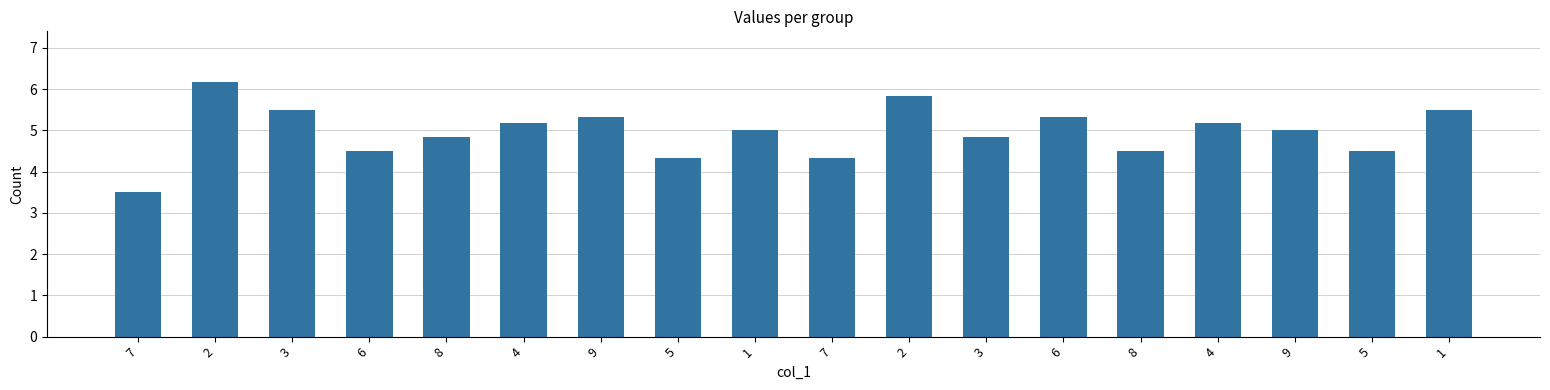

Are the bars grouped side by side (vs. stacked)?

No